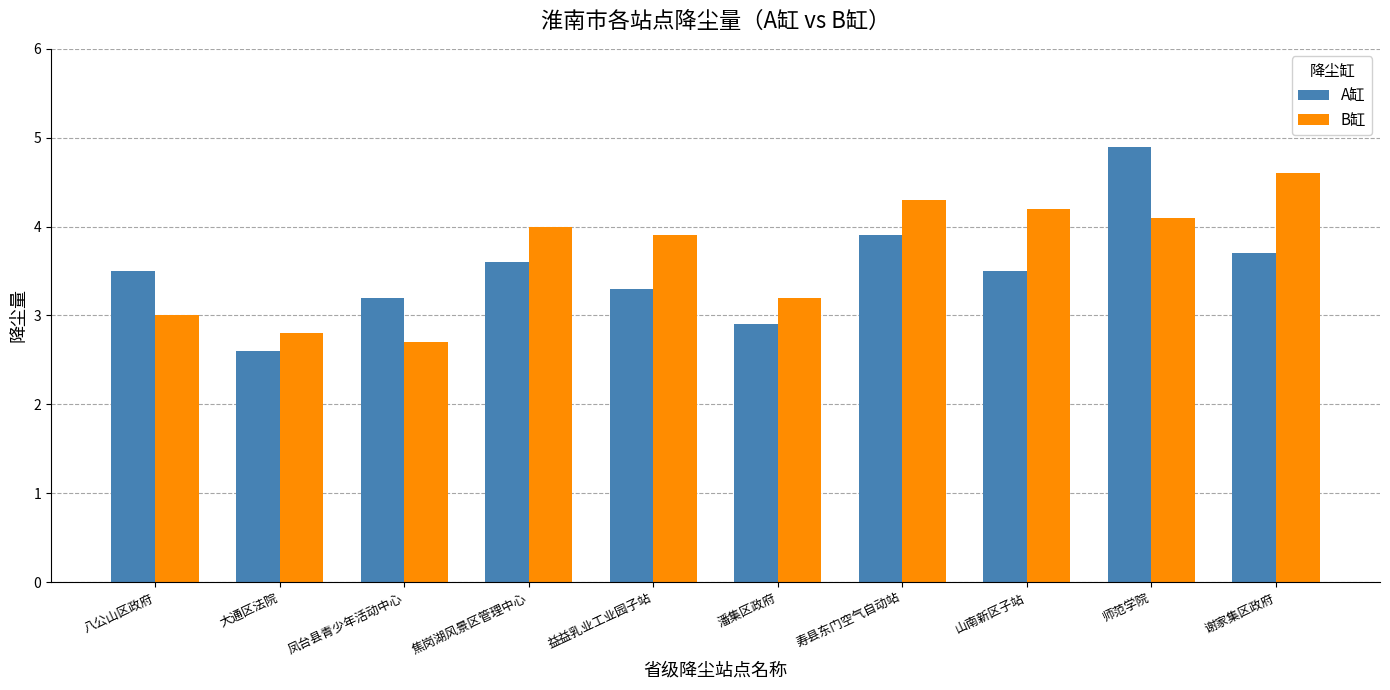

Reading right to left, transcribe all the data shown in this chart.

A缸: 3.7	4.9	3.5	3.9	2.9	3.3	3.6	3.2	2.6	3.5
B缸: 4.6	4.1	4.2	4.3	3.2	3.9	4.0	2.7	2.8	3.0